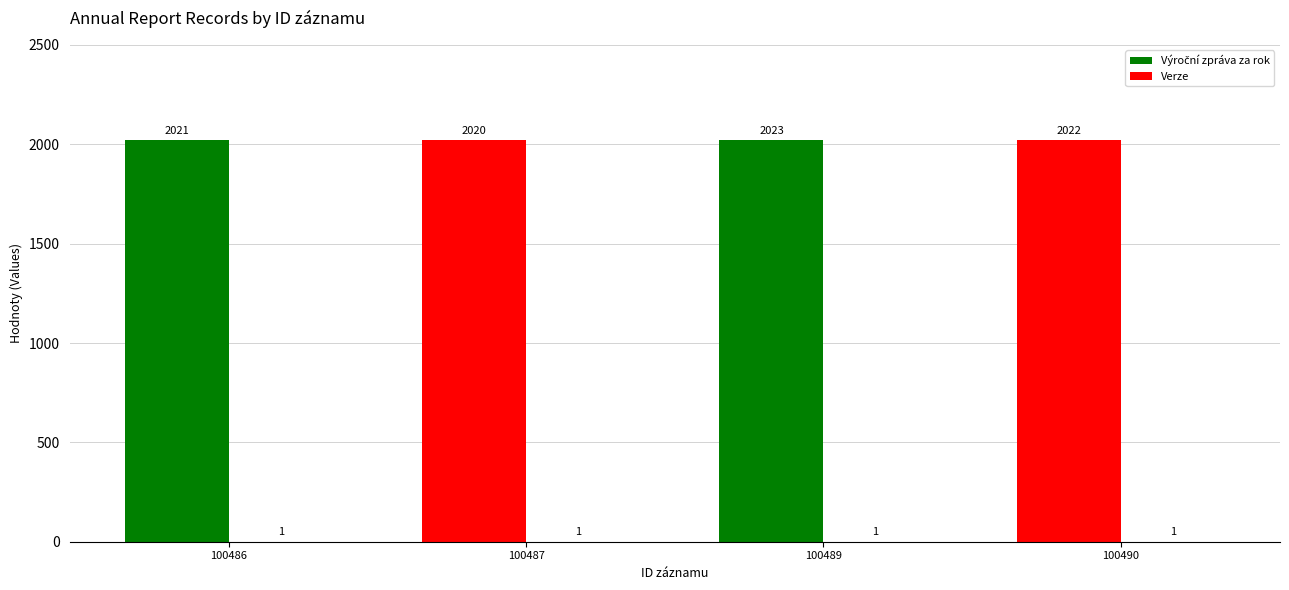

The value of Výroční zpráva za rok at 100490 is 1224. True or false?

False